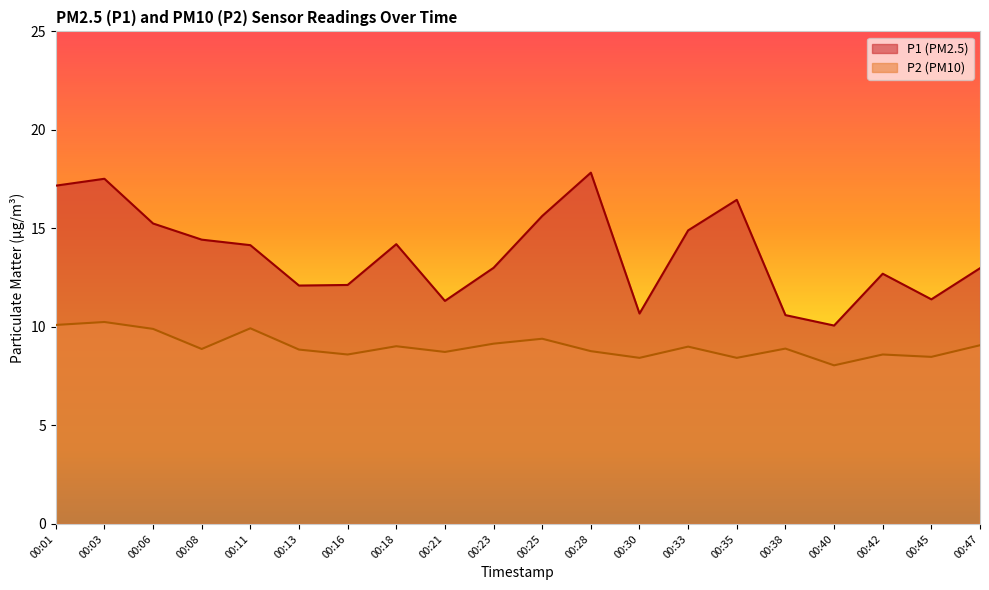

How many interior local peaks does the P2 series have?

7